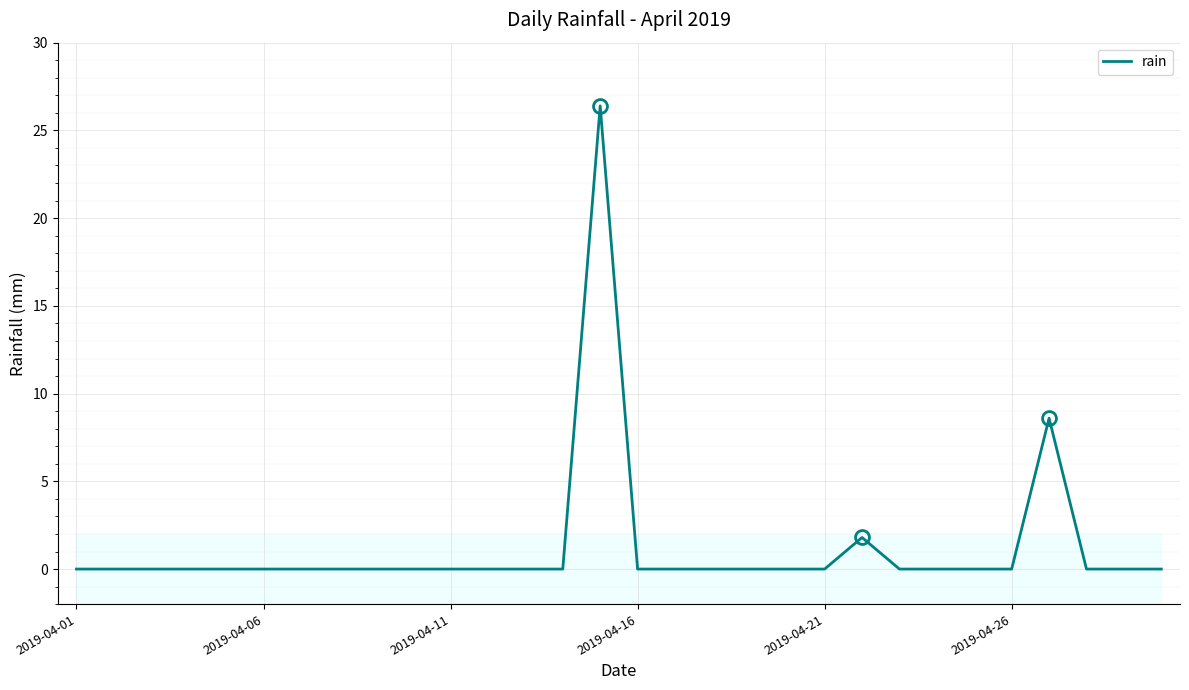

How many values exceed 0?

3